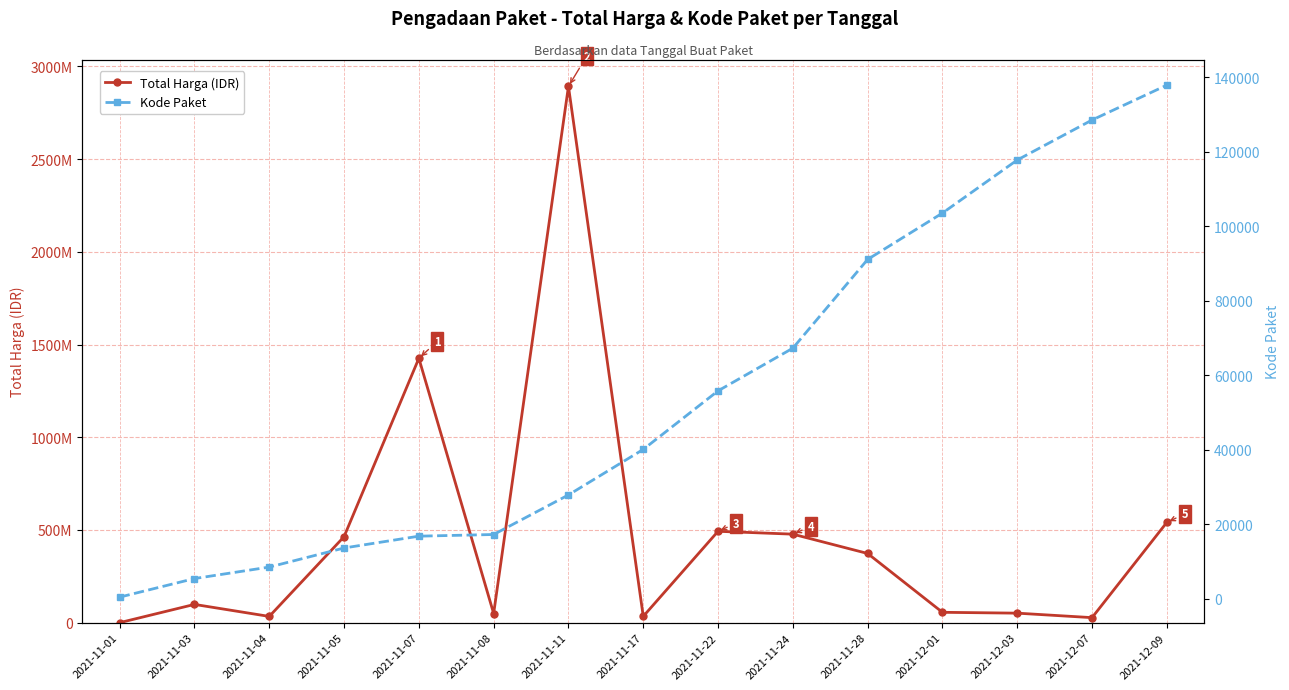

Reading right to left, list all the values displayed in this chart.

Total Harga (IDR): 541071000	27412000	51601000	56152800	373404000	477600000	493000000	34292000	2892122000	49730040	1425867900	464002100	34000000	98772570	333600
Kode Paket: 137876	128516	117783	103541	91101	67279	55826	40112	27891	17272	16823	13652	8530	5449	464